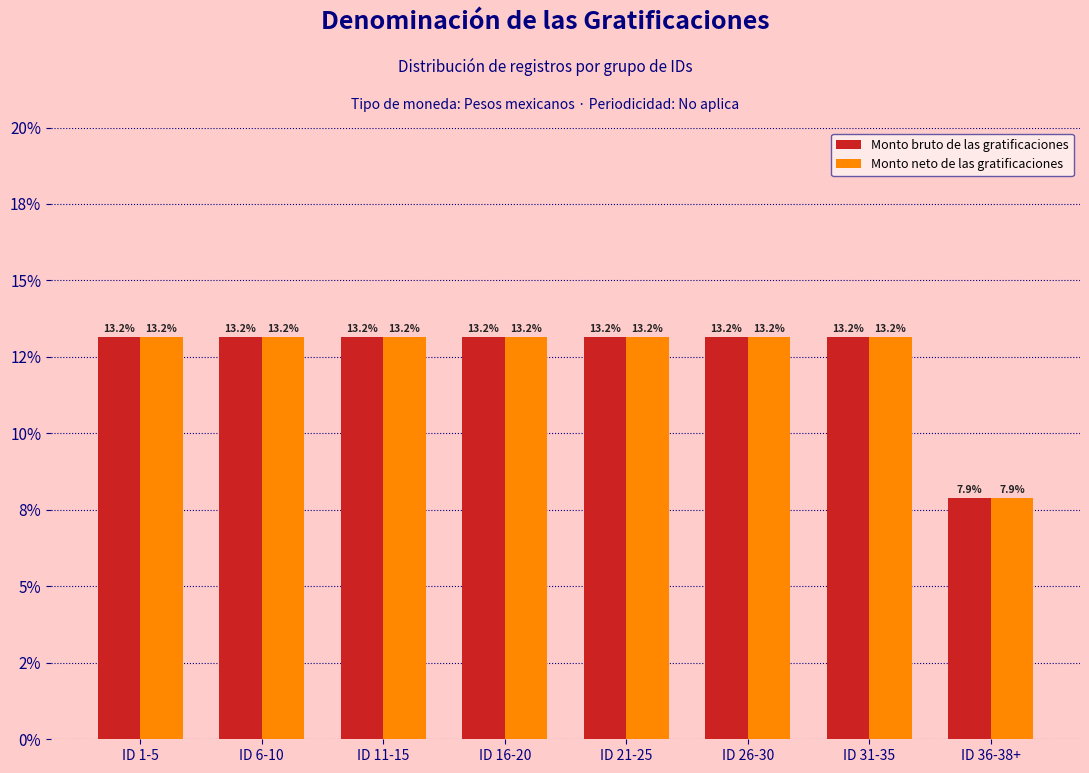

What is the label of the 2nd bar from the left?

ID 6-10